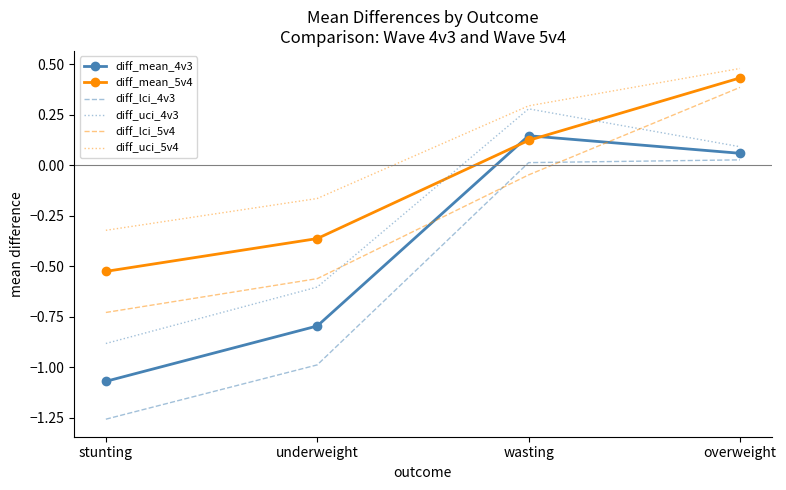

How many values in diff_uci_5v4 are below zero?

2